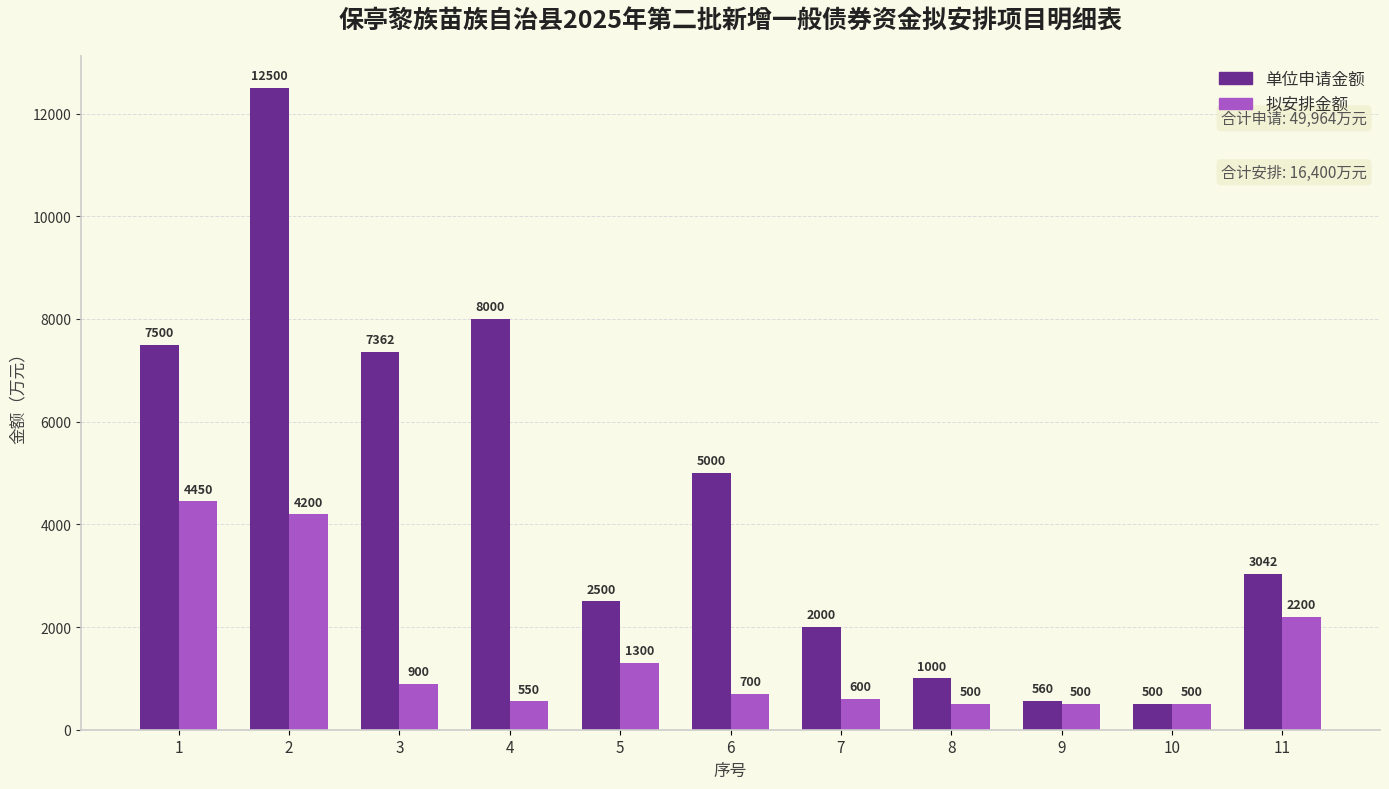

Which series has the largest total across all categories?

单位申请金额